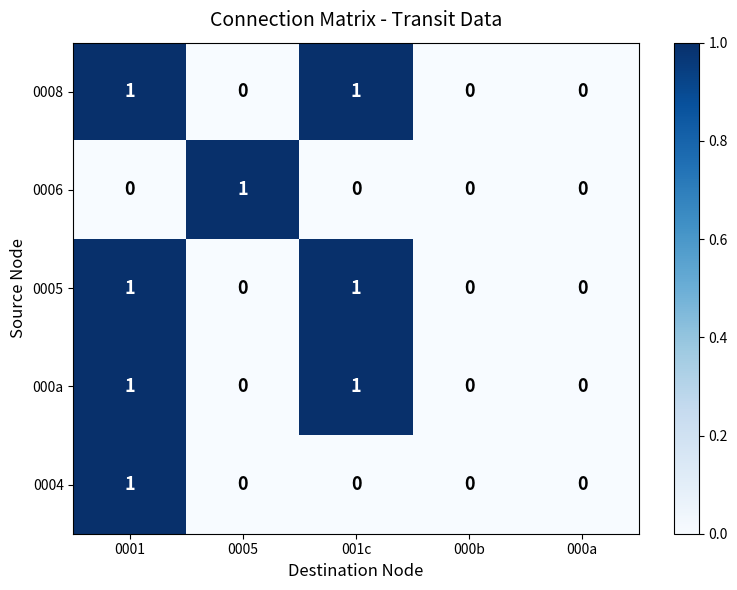

Is the value of 0005 at 000b greater than the value of 000a at 001c?

No